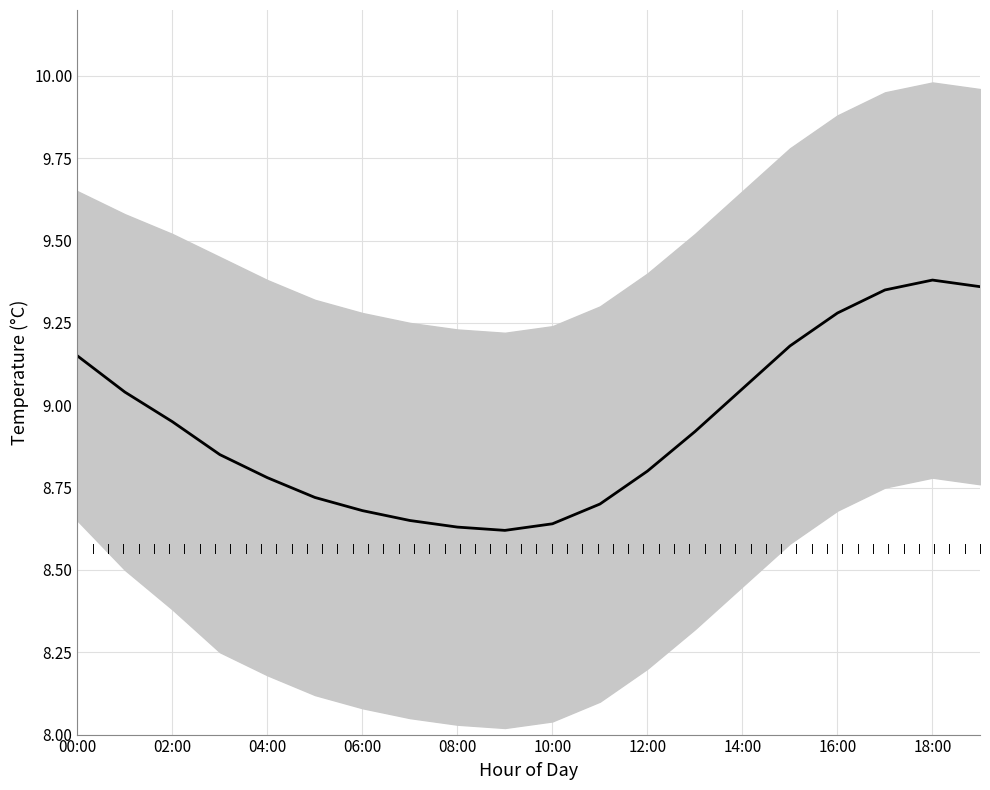

What value does the data have at 00:00?

9.2